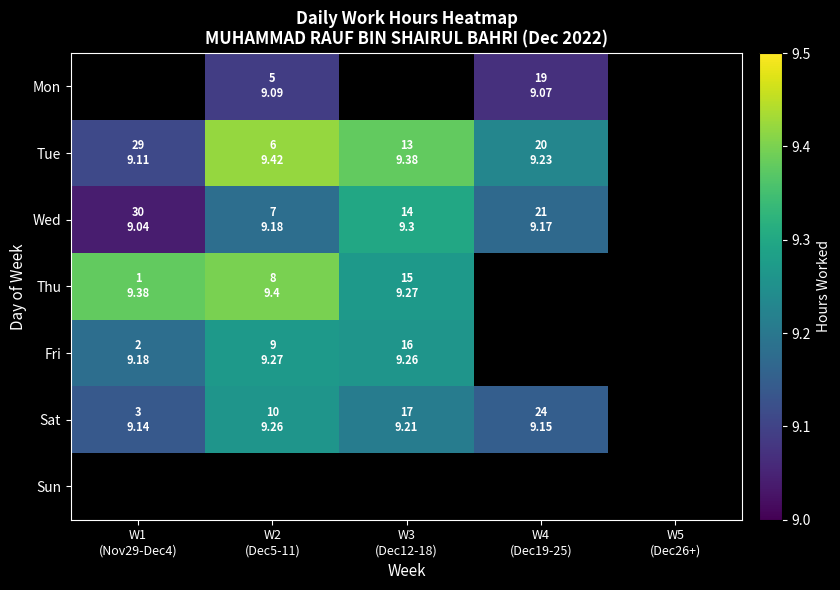

List the labels in order of Sun value, smallest first.

W1 (Nov29-Dec4), W2 (Dec5-11), W3 (Dec12-18), W4 (Dec19-25), W5 (Dec26+)